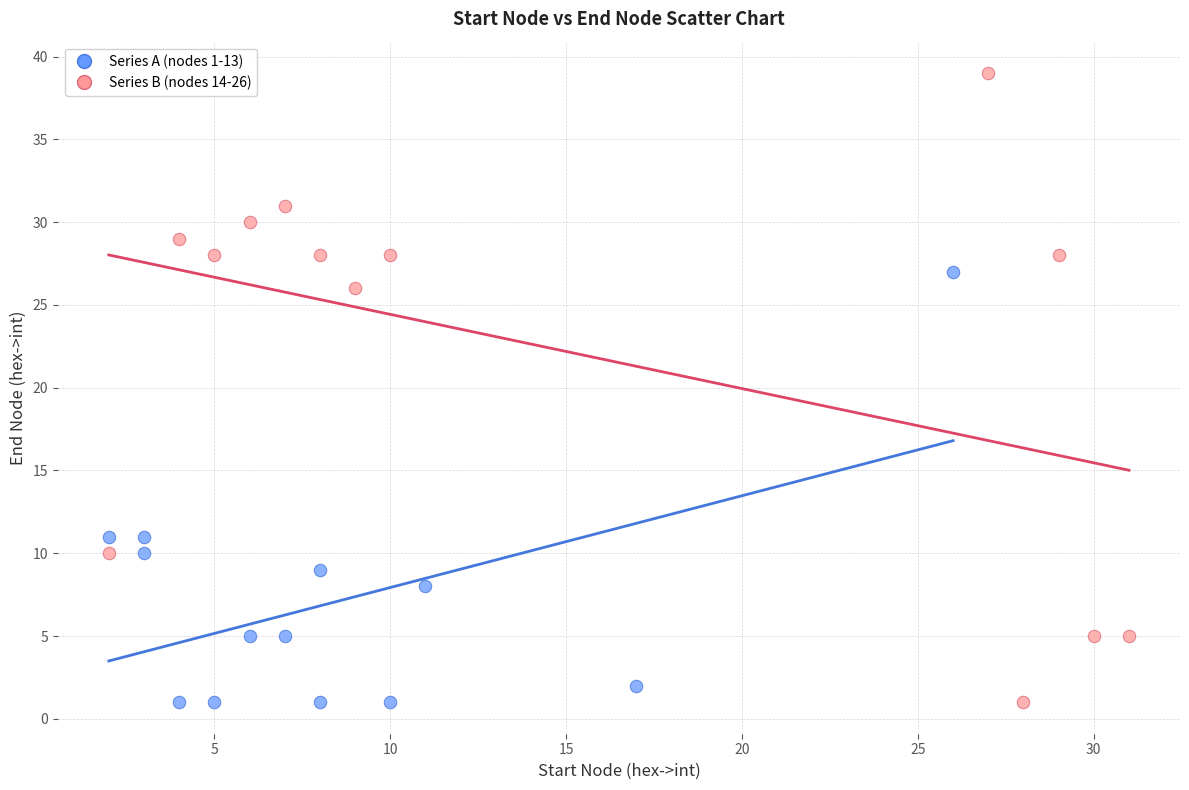

Which series reaches the maximum Y coordinate?

Series B (nodes 14-26)